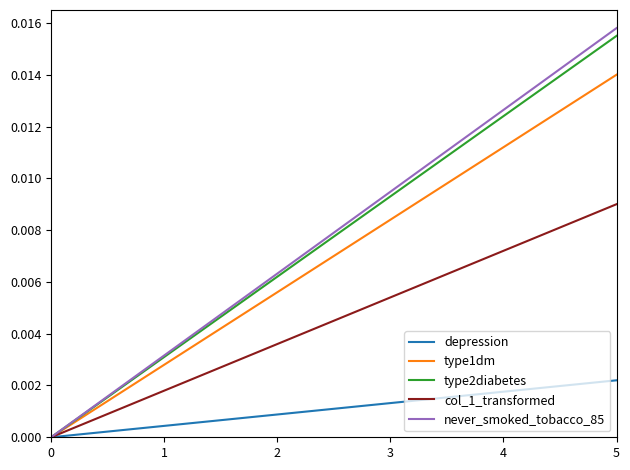

Which series has the largest total across all categories?

never_smoked_tobacco_85